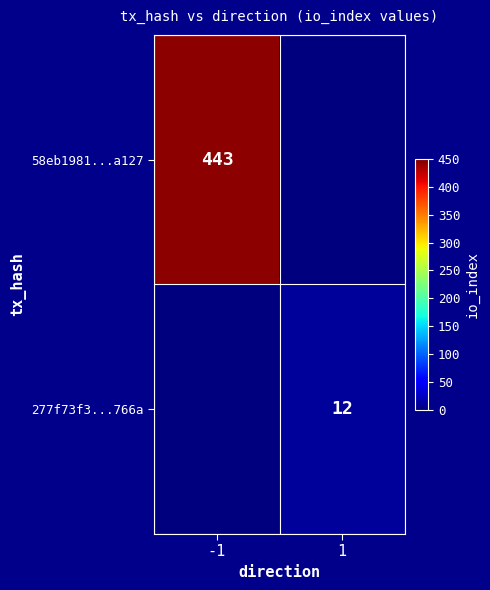

At which category does the chart reach its minimum across all series?

1